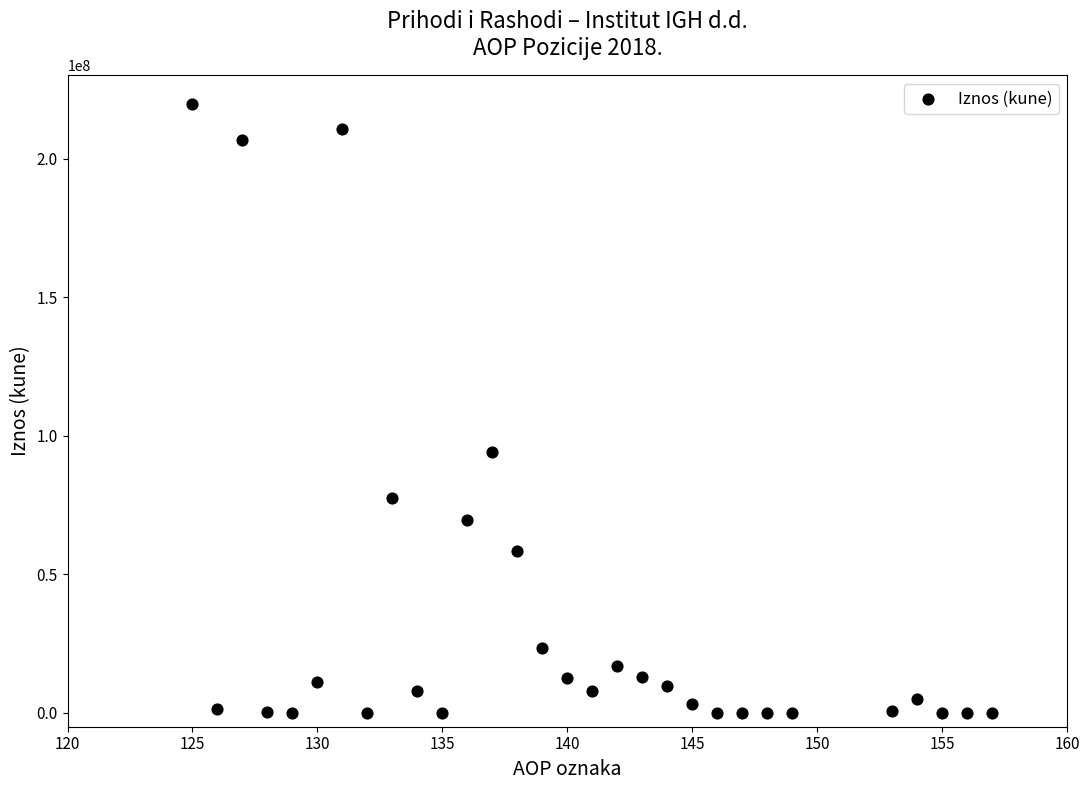

What Y value in the scatter plot is closest to 109788798?

94221277